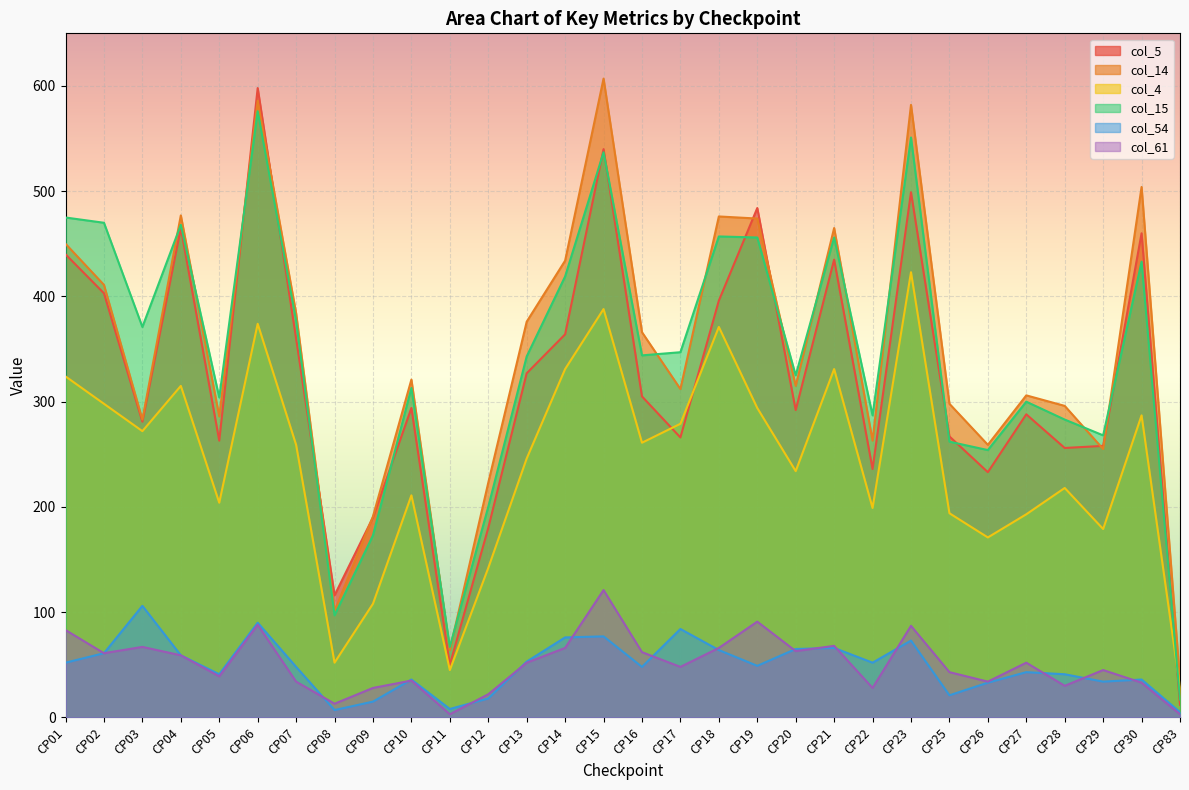

How many lines are shown in the chart?

6